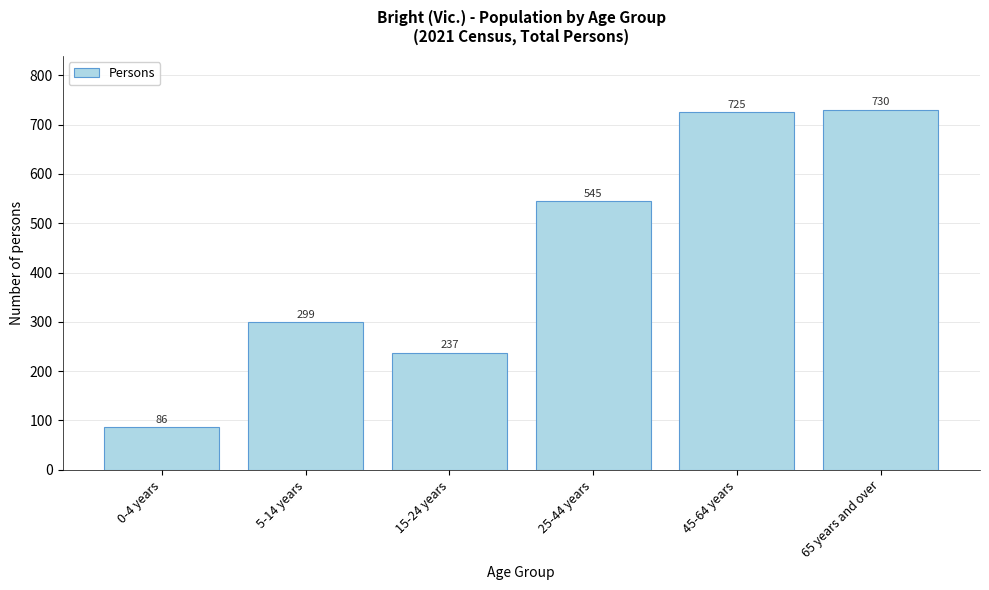

Reading right to left, transcribe all the data shown in this chart.

730	725	545	237	299	86